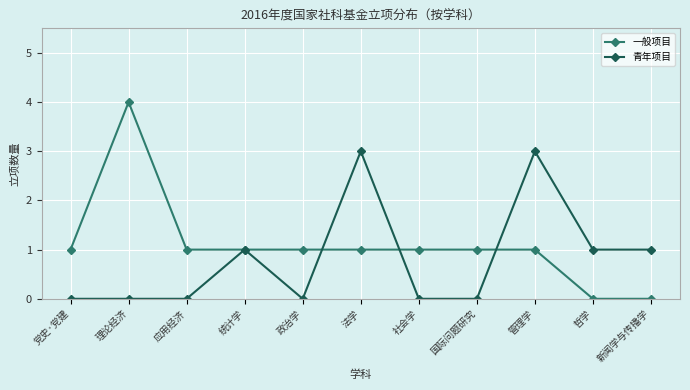

Count the 青年项目 values in the range 0 to 1.

9